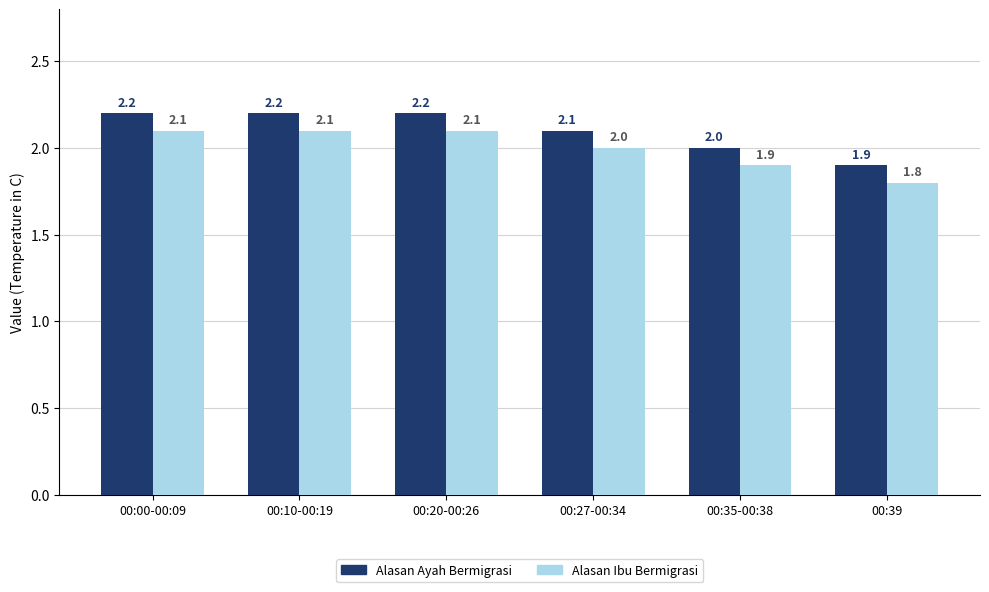

Reading left to right, what are all the values shown in this chart?

Alasan Ayah Bermigrasi: 2.2	2.2	2.2	2.1	2.0	1.9
Alasan Ibu Bermigrasi: 2.1	2.1	2.1	2.0	1.9	1.8